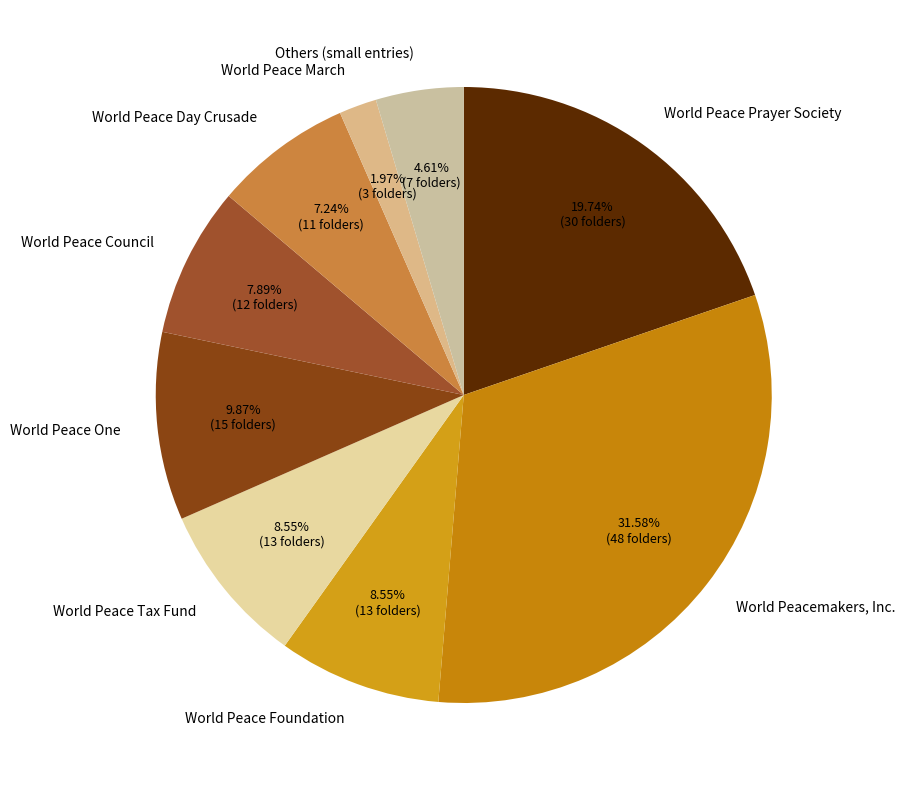

Do World Peace One and World Peace Tax Fund together represent more than half of the pie?

No